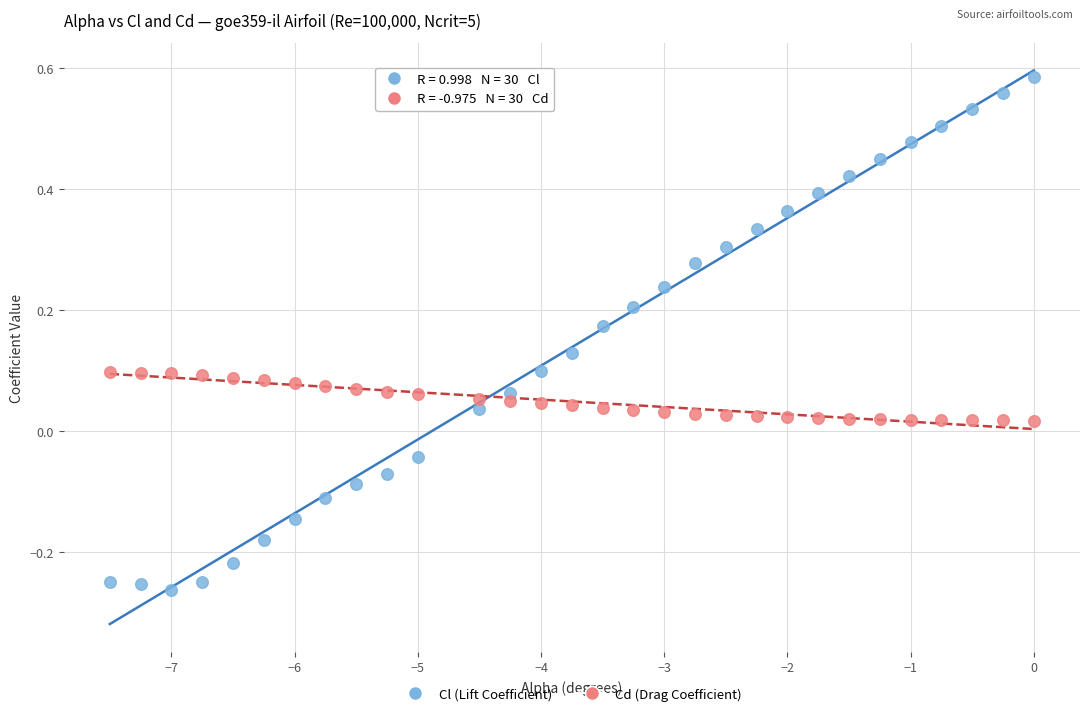

Across all data points, what is the range of Y values (max minus min)?

0.8